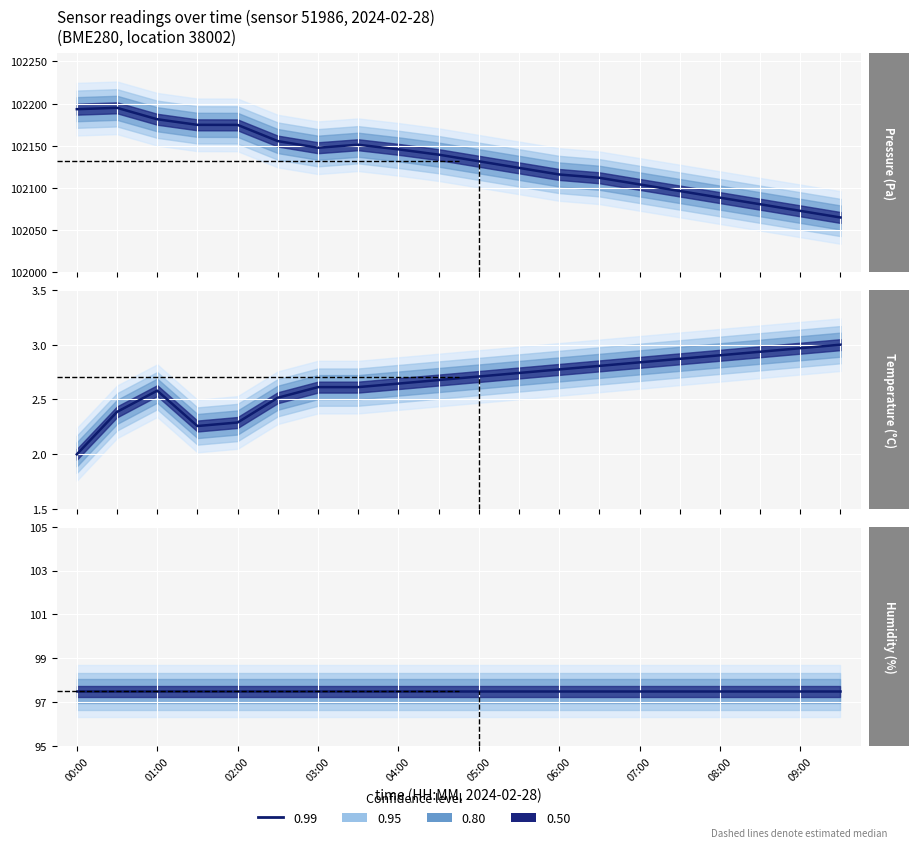

What is the total value across all series at 15?

102196.7